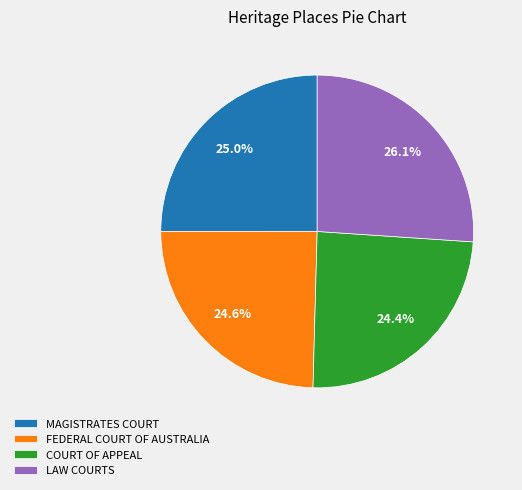

Does FEDERAL COURT OF AUSTRALIA represent more than half of the total?

No